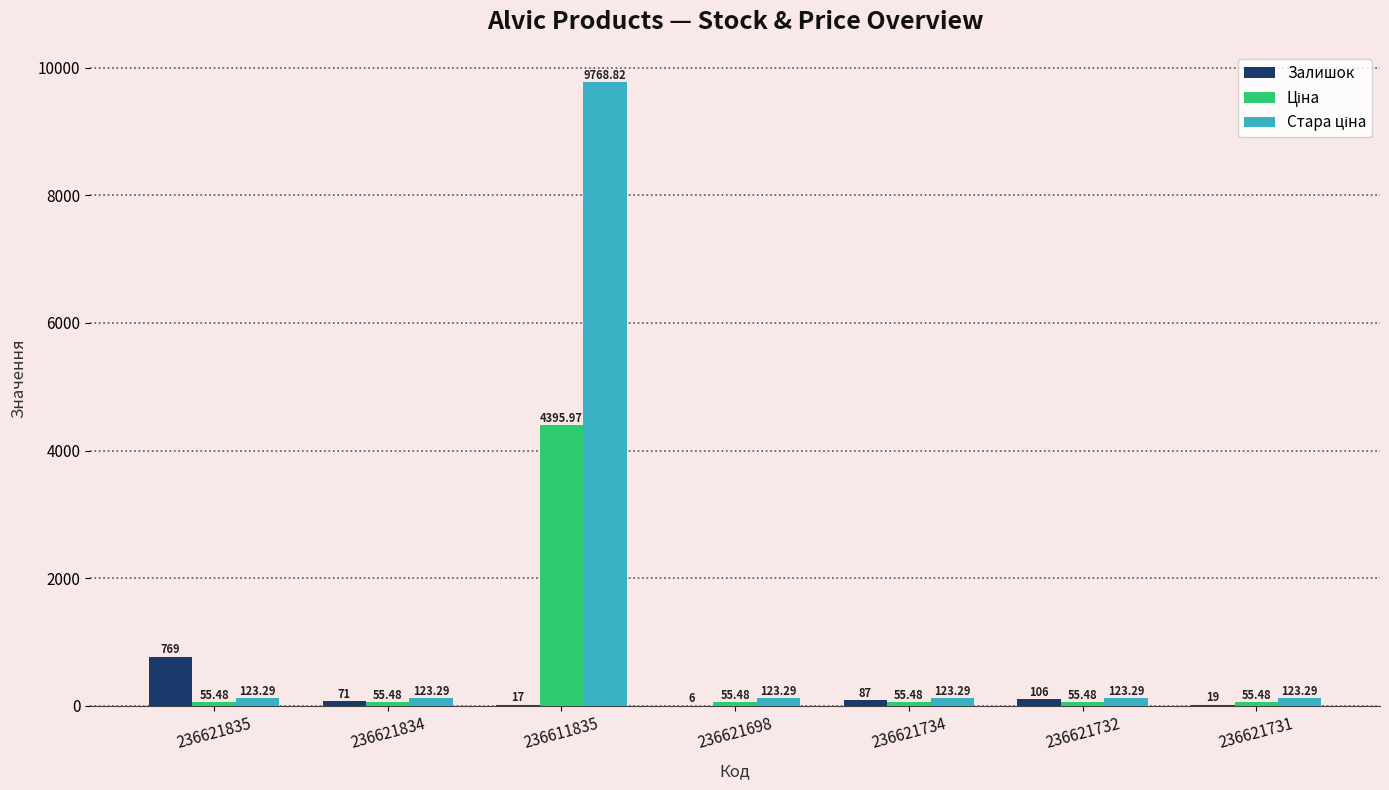

Between 236621835 and 236621732, which series saw the biggest shift?

Залишок